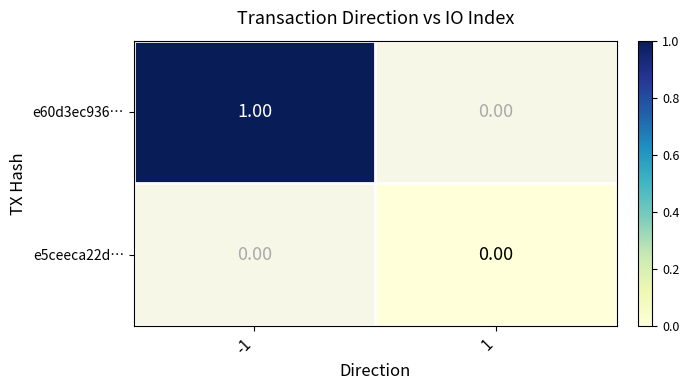

List the series in order of their overall mean, lowest first.

e60d3ec936…, e5ceeca22d…